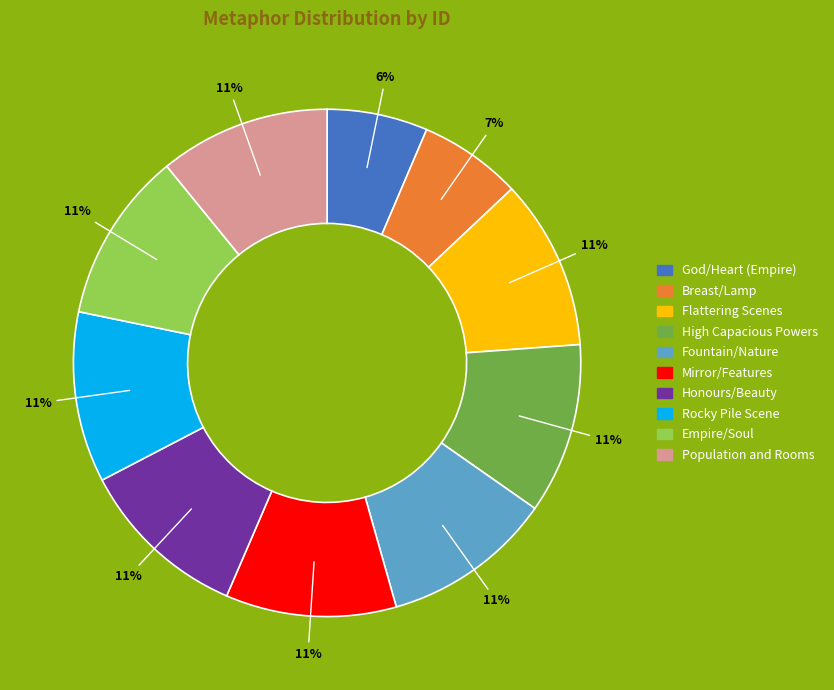

Does Population and Rooms account for over 50% of the chart?

No